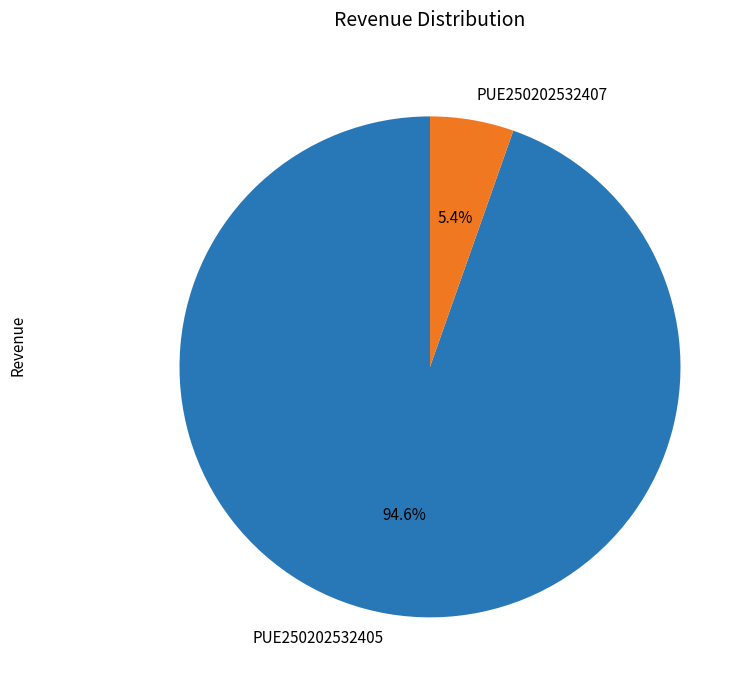

To the nearest percent, what is the difference between the largest and smallest slice percentages?

89%